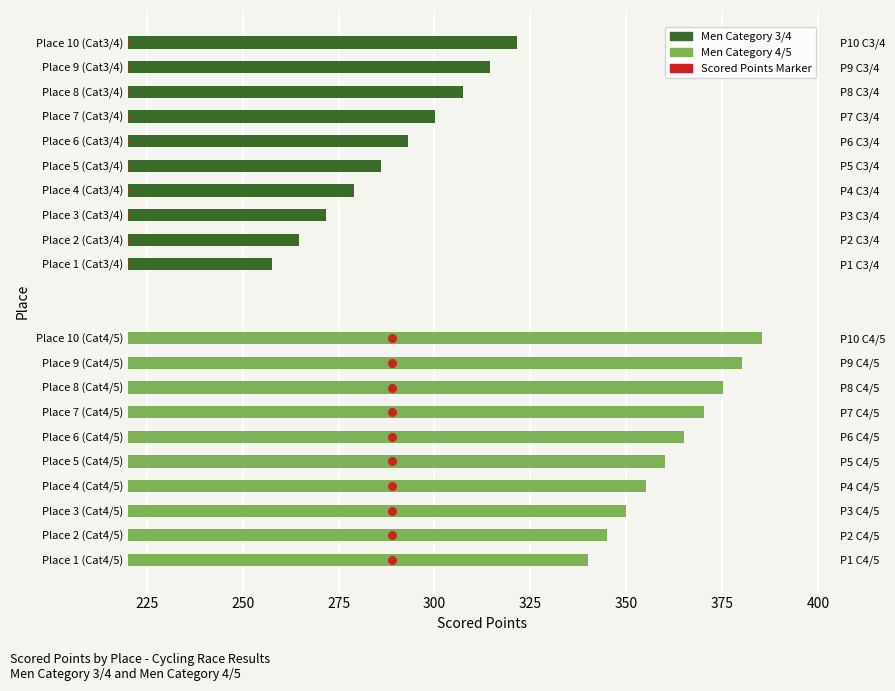

At how many categories does at least one series exceed 327?

10